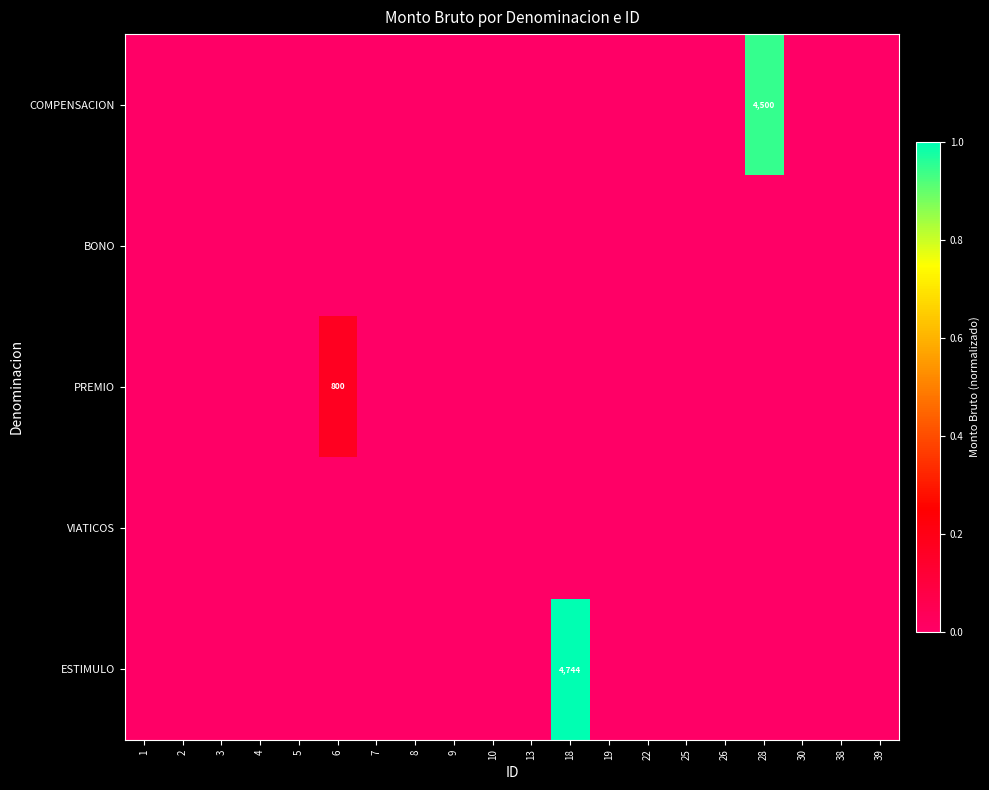

Which category has the lowest value across all series?

1